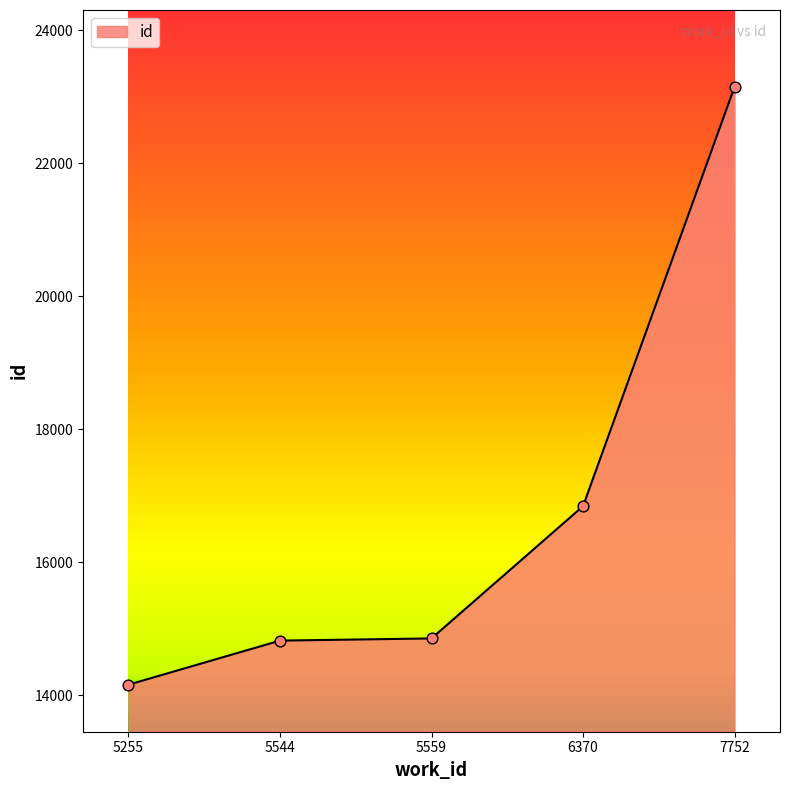

What is the change in value from 5544 to 7752?

+8331